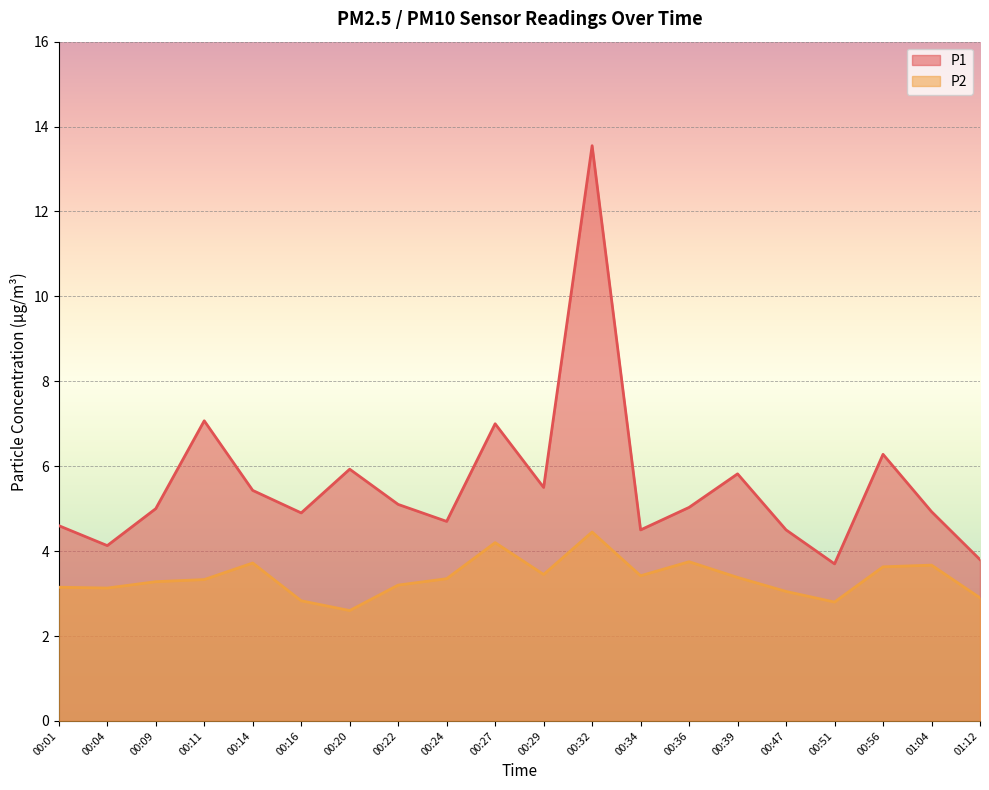

Which category has the lowest value in the P2 series?

00:20